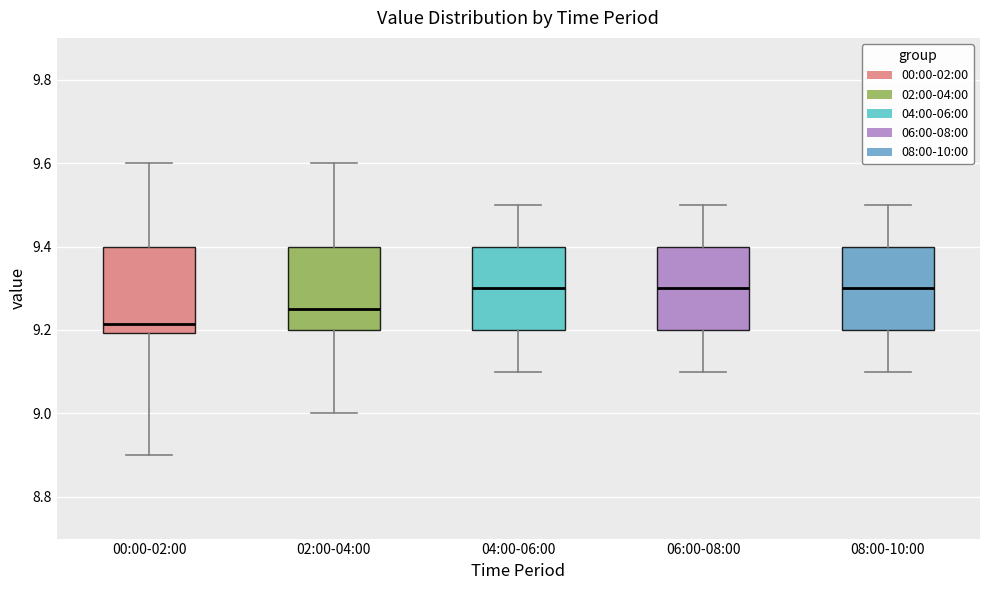

Where is the lower edge of the box for 08:00-10:00 on the y-axis? The values are not printed on the chart, so give them approximately, as read against the axis.

9.20